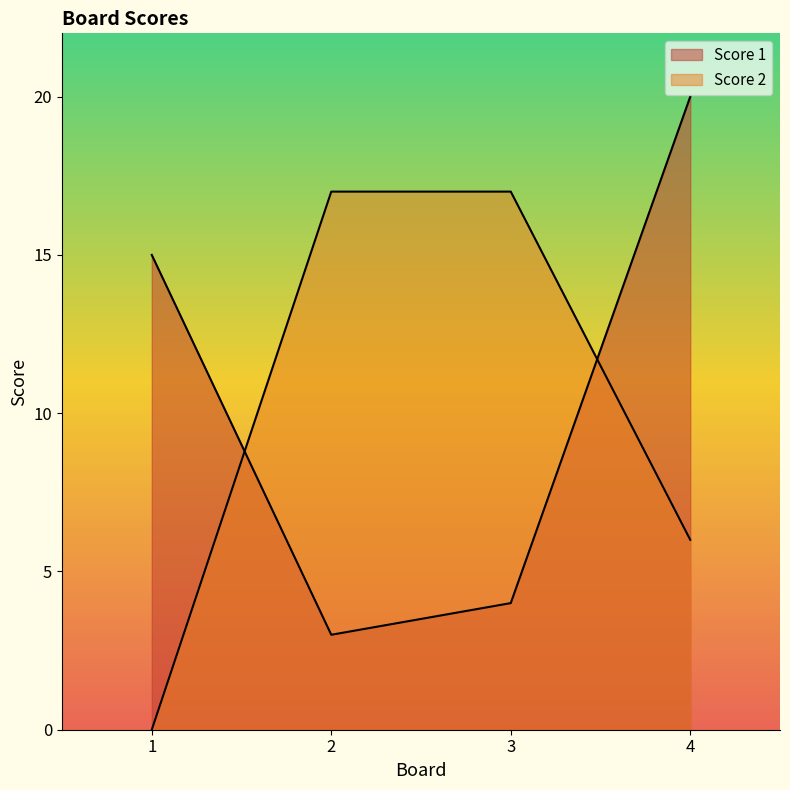

Rank the series at 1 from highest to lowest value.

Score 1, Score 2